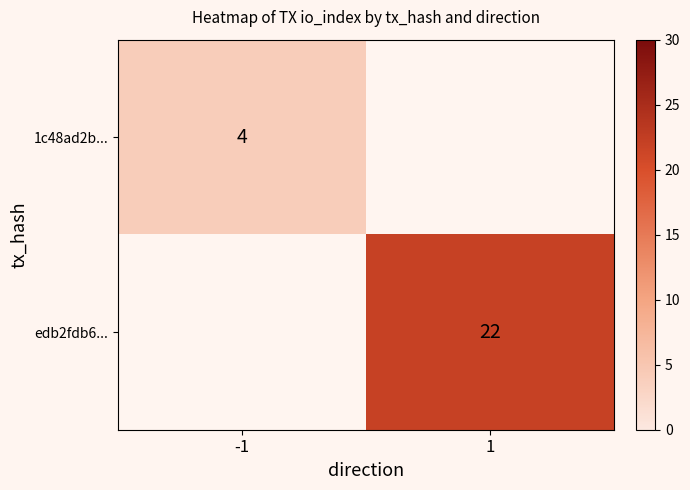

Is it true that 1c48ad2b... equals 7 at -1?

False